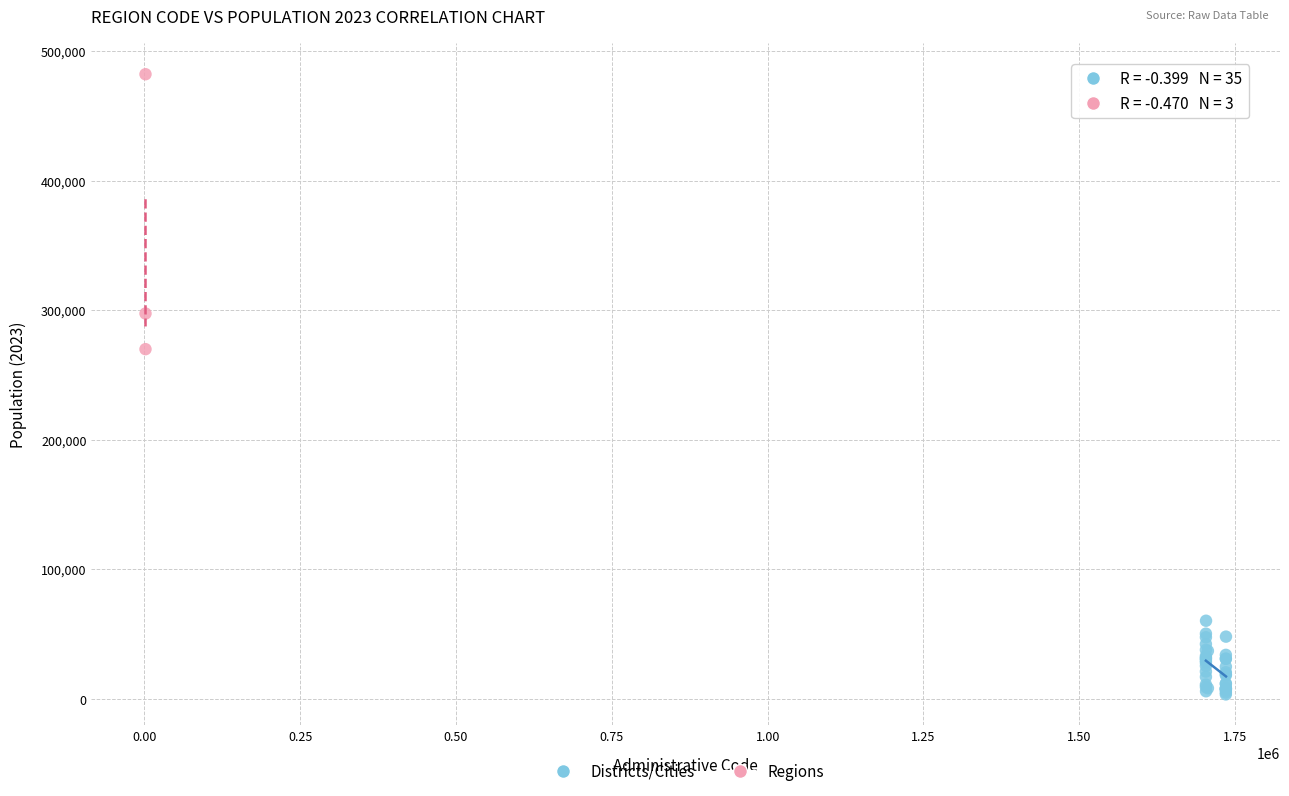

Which series has the widest spread of Y values?

Regions